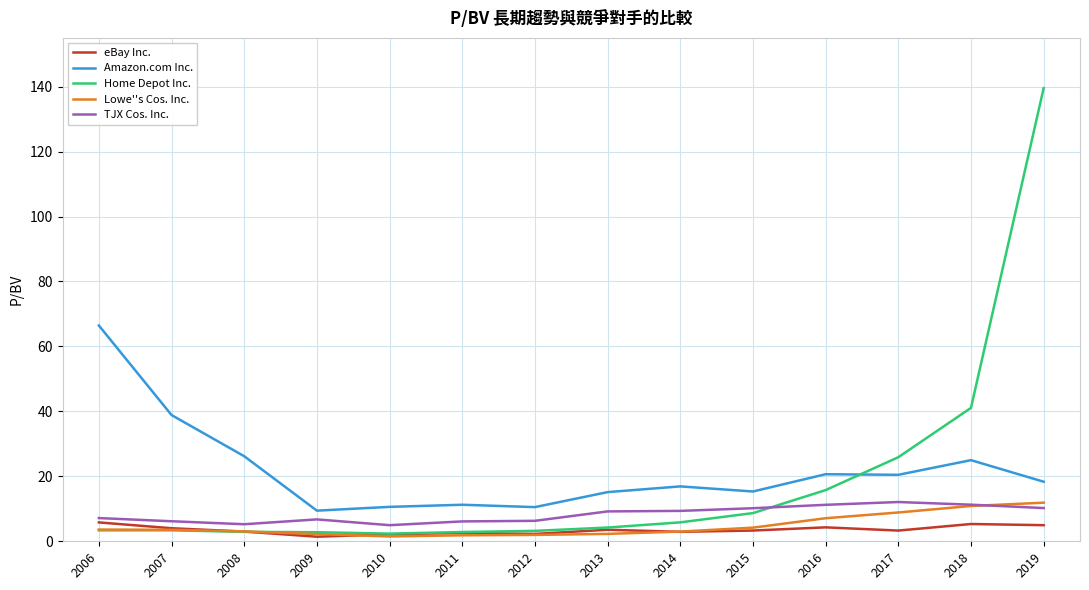

Which label corresponds to the largest value in the chart?

2019